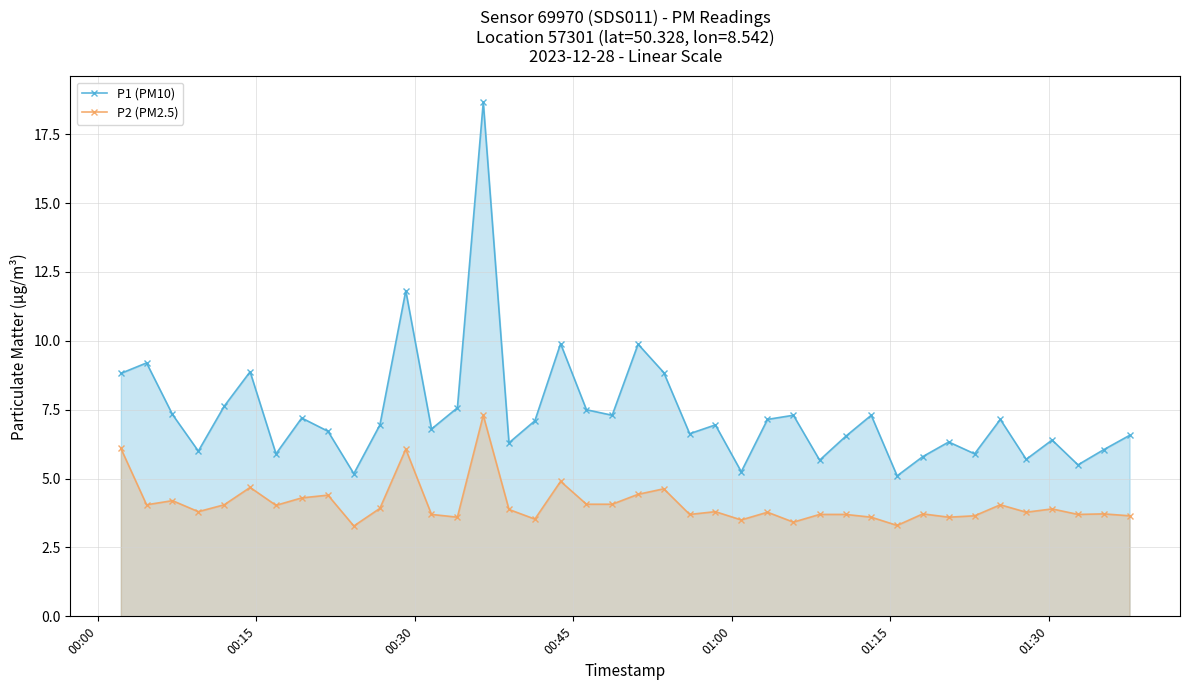

What is the maximum value shown in the chart?

18.7